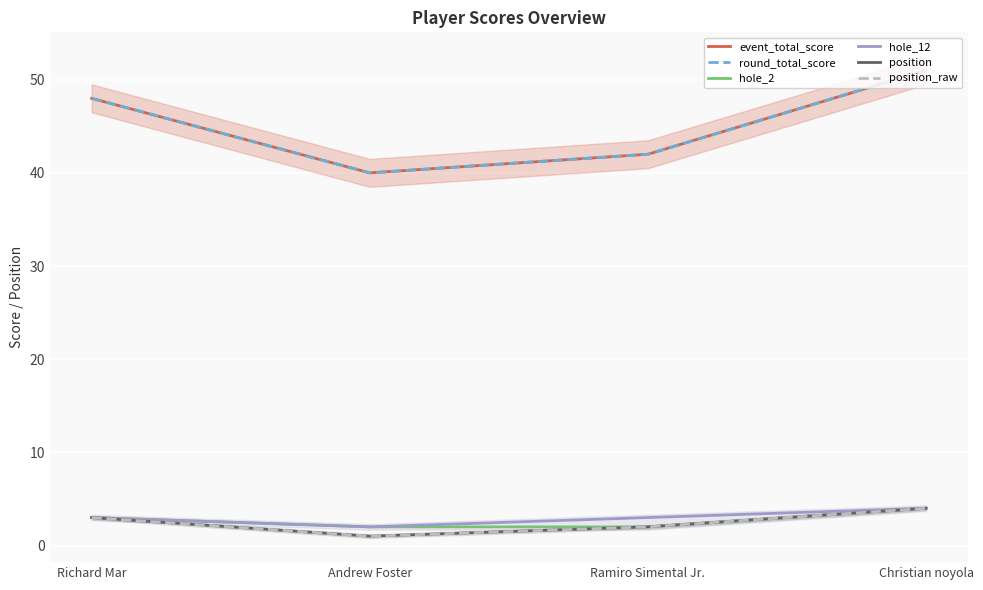

Which series has the widest spread of values?

event_total_score